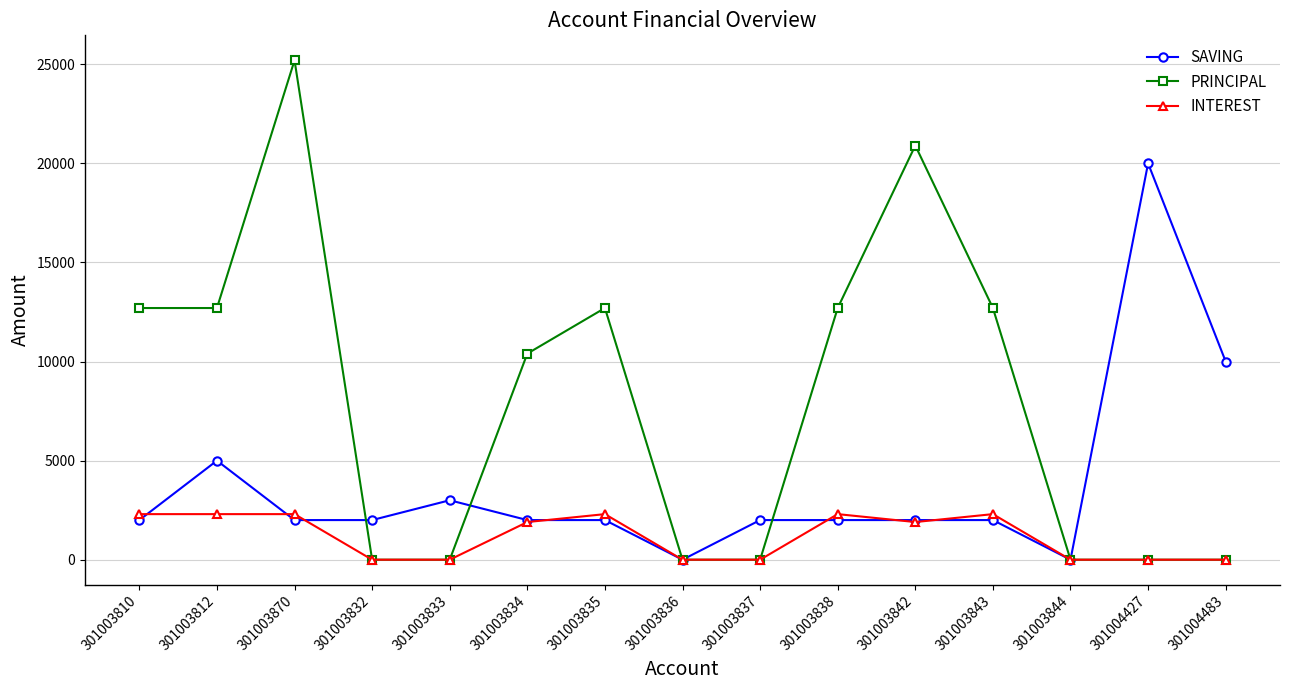

Which series has the widest spread of values?

PRINCIPAL